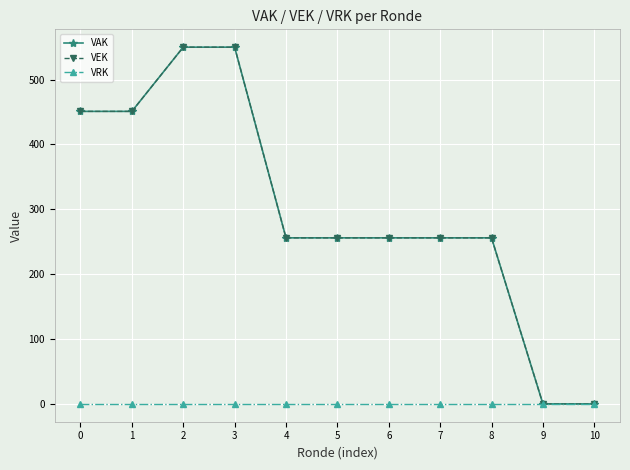

What is the sum of all VEK values?

3282